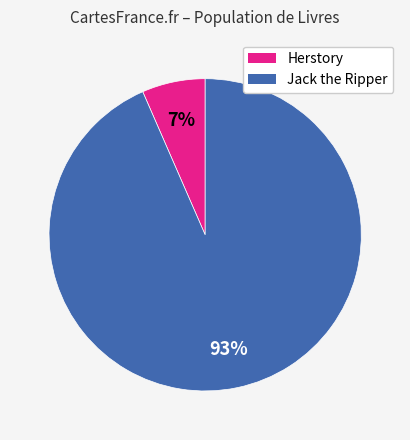

To the nearest percent, what is the average slice percentage?

50%